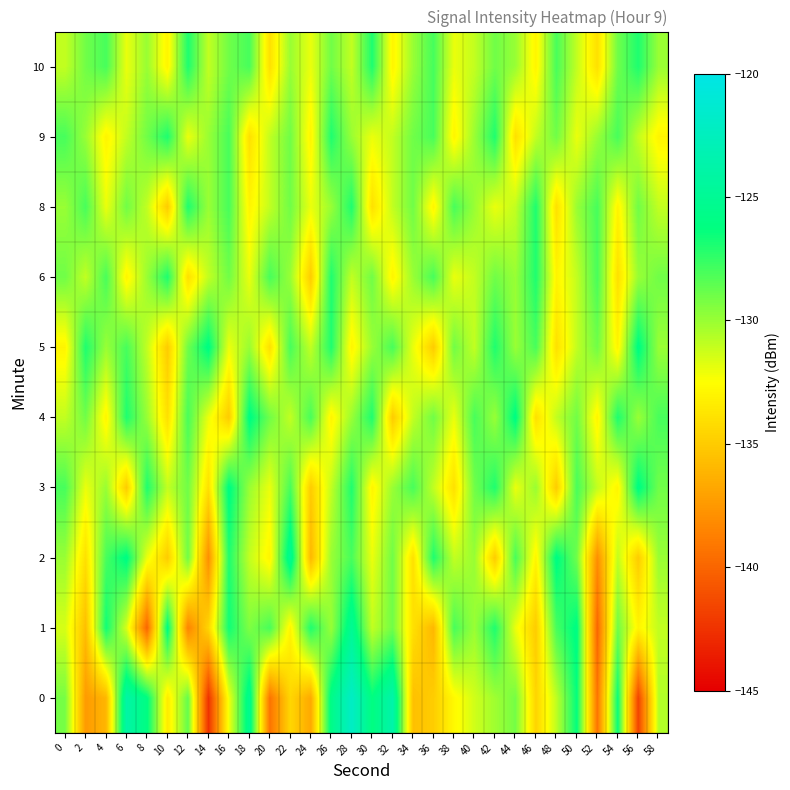

What is the smallest value displayed?

-142.5